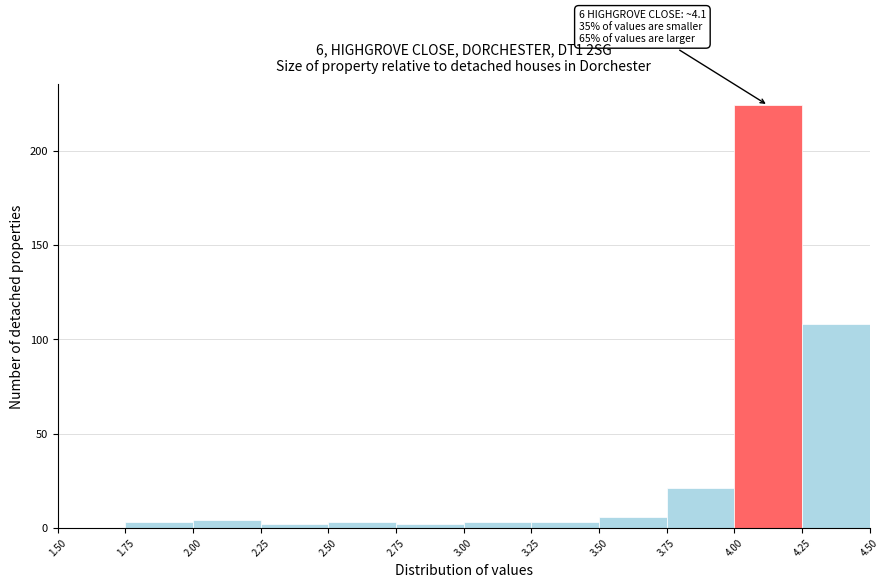

Which range on the x-axis has the tallest bar?

4.00 to 4.25